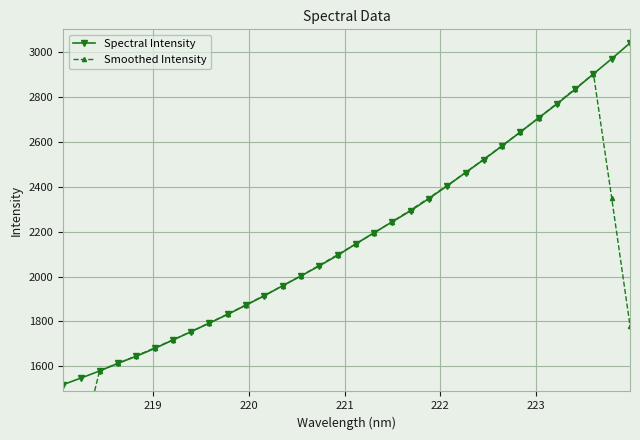

How many lines are shown in the chart?

2